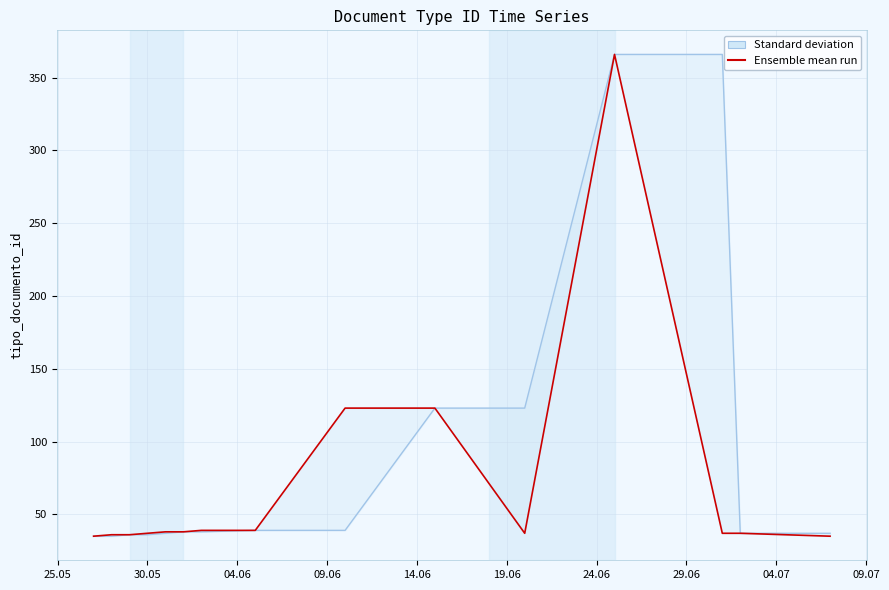

What is the sum of all values?

1056